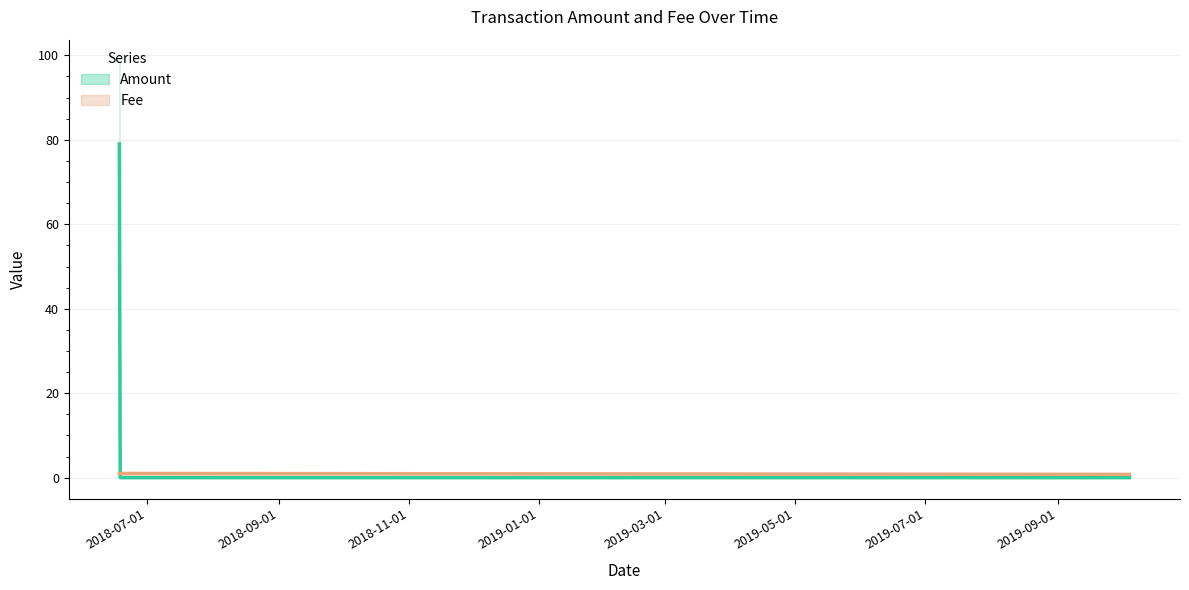

After their last crossing, which series has the higher values: Fee or Amount?

Fee